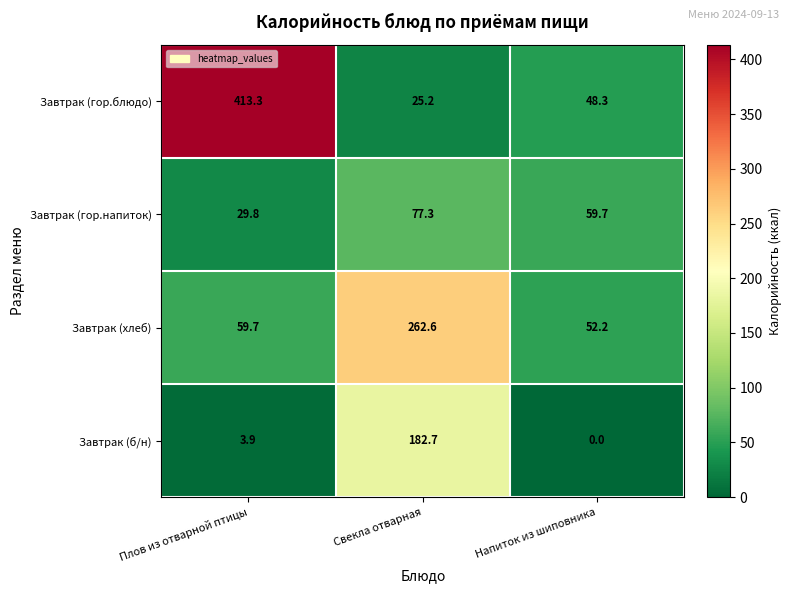

Reading right to left, extract all data points from this chart.

Завтрак (гор.блюдо): Напиток из шиповника=48.3	Свекла отварная=25.2	Плов из отварной птицы=413.3
Завтрак (гор.напиток): Напиток из шиповника=59.7	Свекла отварная=77.3	Плов из отварной птицы=29.8
Завтрак (хлеб): Напиток из шиповника=52.2	Свекла отварная=262.6	Плов из отварной птицы=59.7
Завтрак (б/н): Напиток из шиповника=0.0	Свекла отварная=182.7	Плов из отварной птицы=3.9